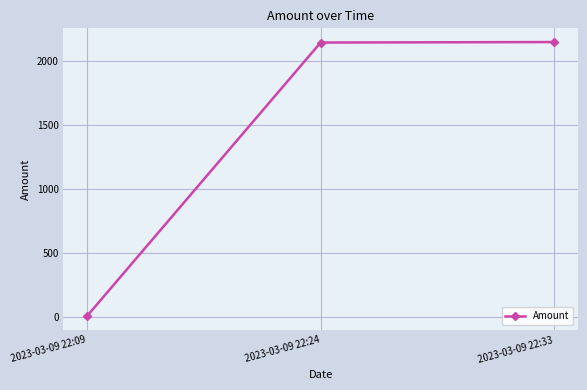

What is the value of the 3rd point from the left?

2150.9